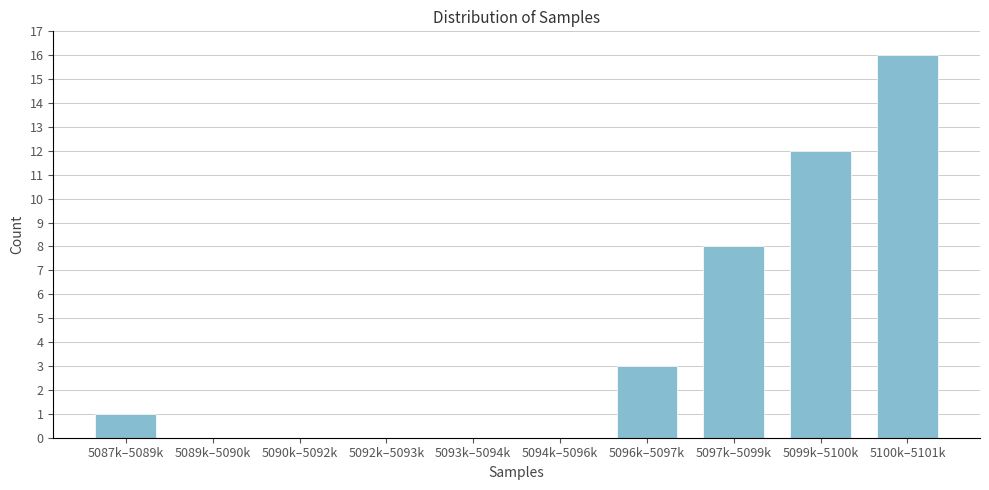

Reading right to left, transcribe all the data shown in this chart.

5100k–5101k=16	5099k–5100k=12	5097k–5099k=8	5096k–5097k=3	5094k–5096k=0	5093k–5094k=0	5092k–5093k=0	5090k–5092k=0	5089k–5090k=0	5087k–5089k=1